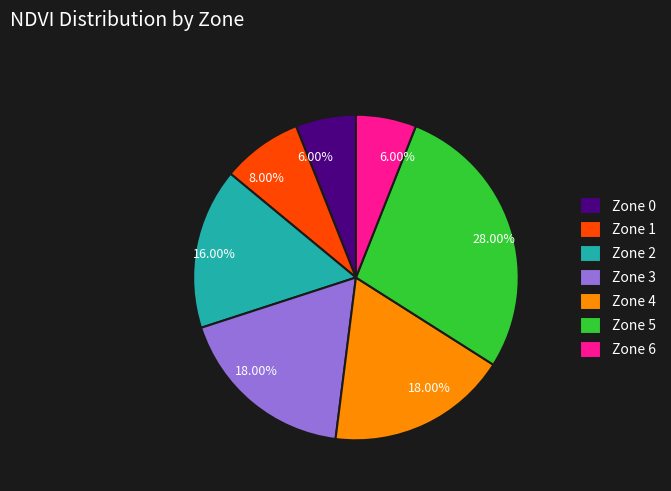

How much of the chart is everything except Zone 5?

72.0%